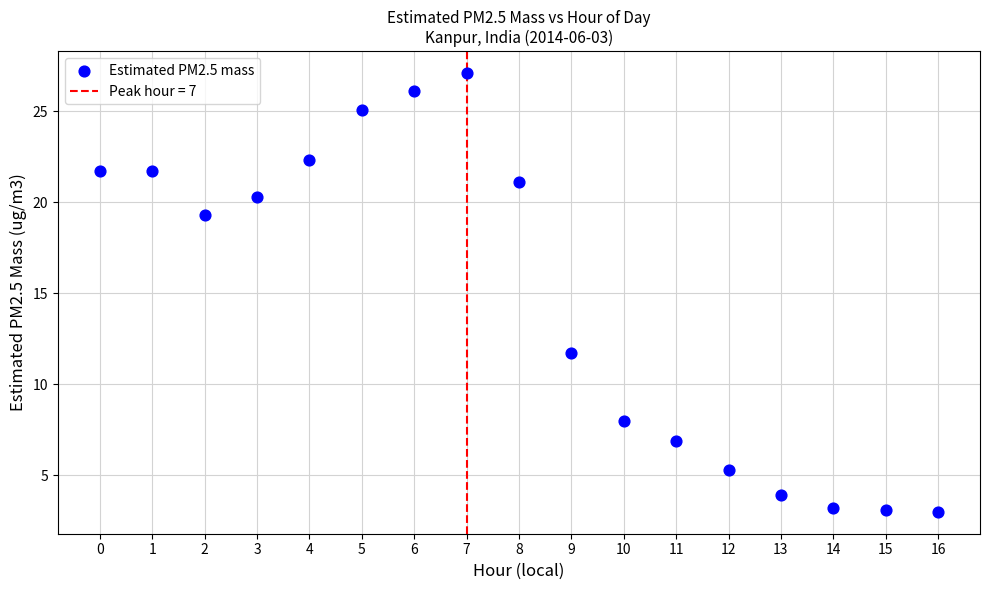

What Y value in the scatter plot is closest to 15?

11.7